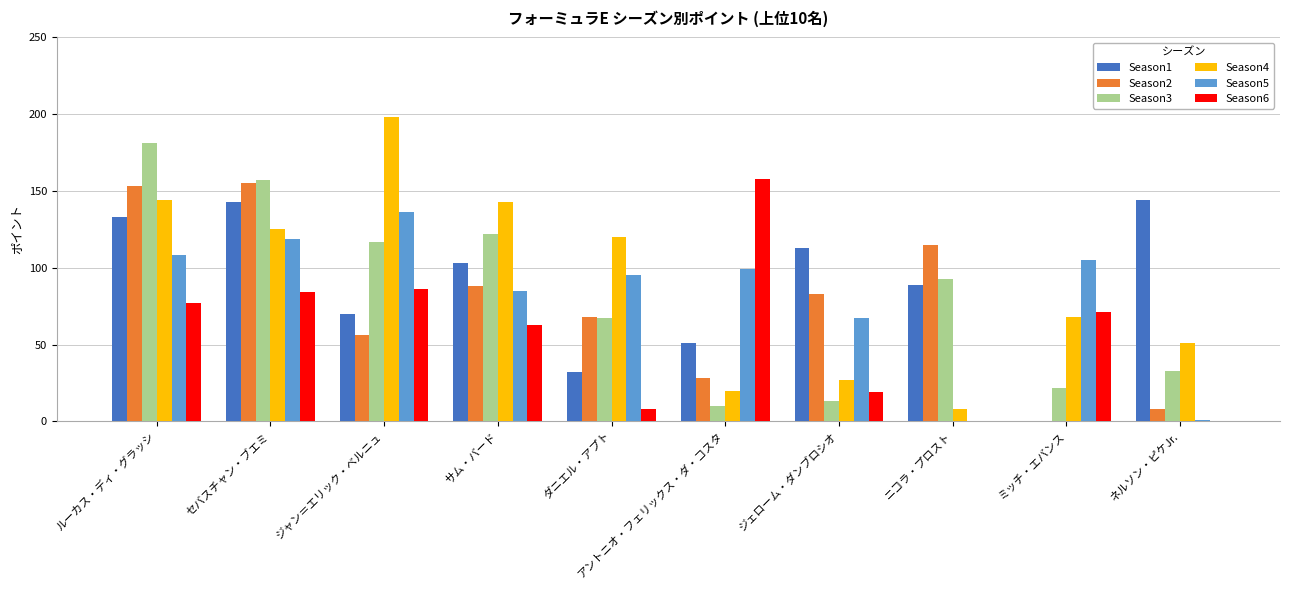

At which category is the sum across all series the highest?

ルーカス・ディ・グラッシ